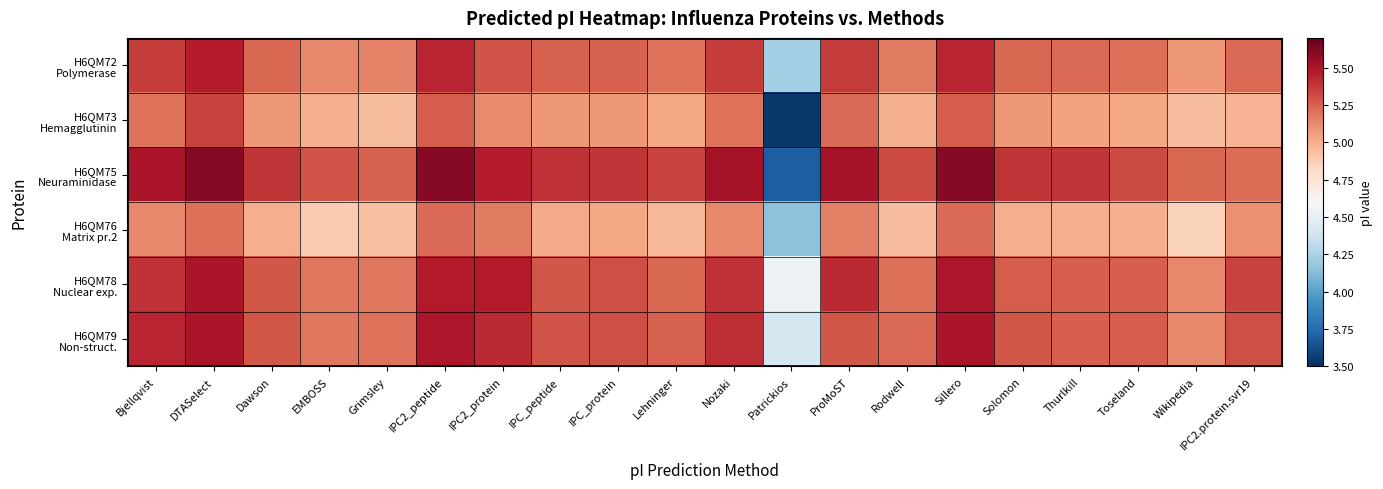

Rank the series by their maximum value, from highest to lowest.

H6QM75 Neuraminidase, H6QM78 Nuclear exp., H6QM79 Non-struct., H6QM72 Polymerase, H6QM73 Hemagglutinin, H6QM76 Matrix pr.2